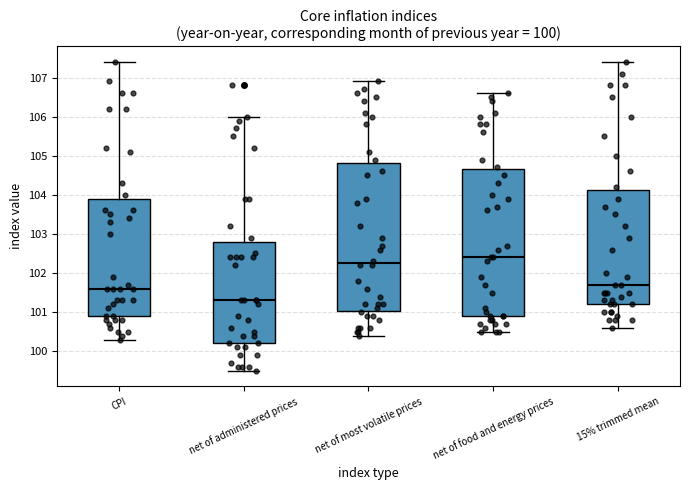

Reading left to right, read every box against the y-axis: the position of its median line, the range the box covers, and the ends of its whiskers. The values are not printed on the chart, so give them approximately, as read against the axis.

CPI: median 101.6, box 100.9 to 103.9, whiskers 100.3 to 107.4
net of administered prices: median 101.3, box 100.2 to 102.8, whiskers 99.5 to 106.0
net of most volatile prices: median 102.3, box 101.0 to 104.8, whiskers 100.4 to 106.9
net of food and energy prices: median 102.4, box 100.9 to 104.7, whiskers 100.5 to 106.6
15% trimmed mean: median 101.7, box 101.2 to 104.1, whiskers 100.6 to 107.4